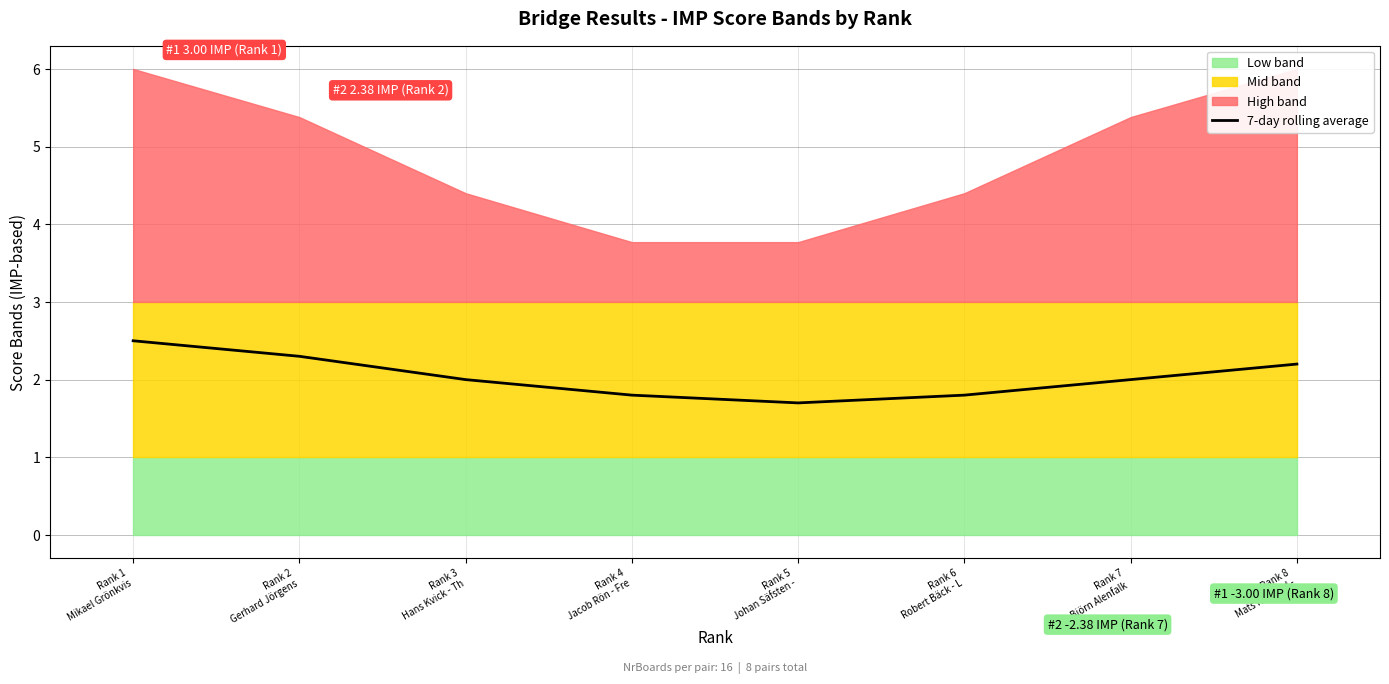

List the labels in order of value, smallest first.

Rank 5
Johan Säfsten -, Rank 4
Jacob Rön - Fre, Rank 6
Robert Bäck - L, Rank 3
Hans Kvick - Th, Rank 7
Björn Alenfalk , Rank 8
Mats Nilsland -, Rank 2
Gerhard Jörgens, Rank 1
Mikael Grönkvis